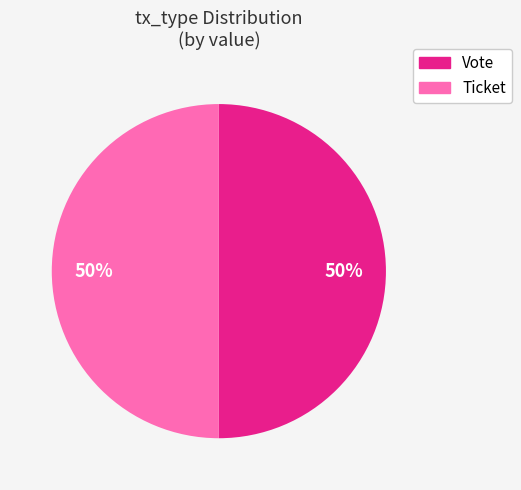

True or false: Vote accounts for 50% of the total.

True